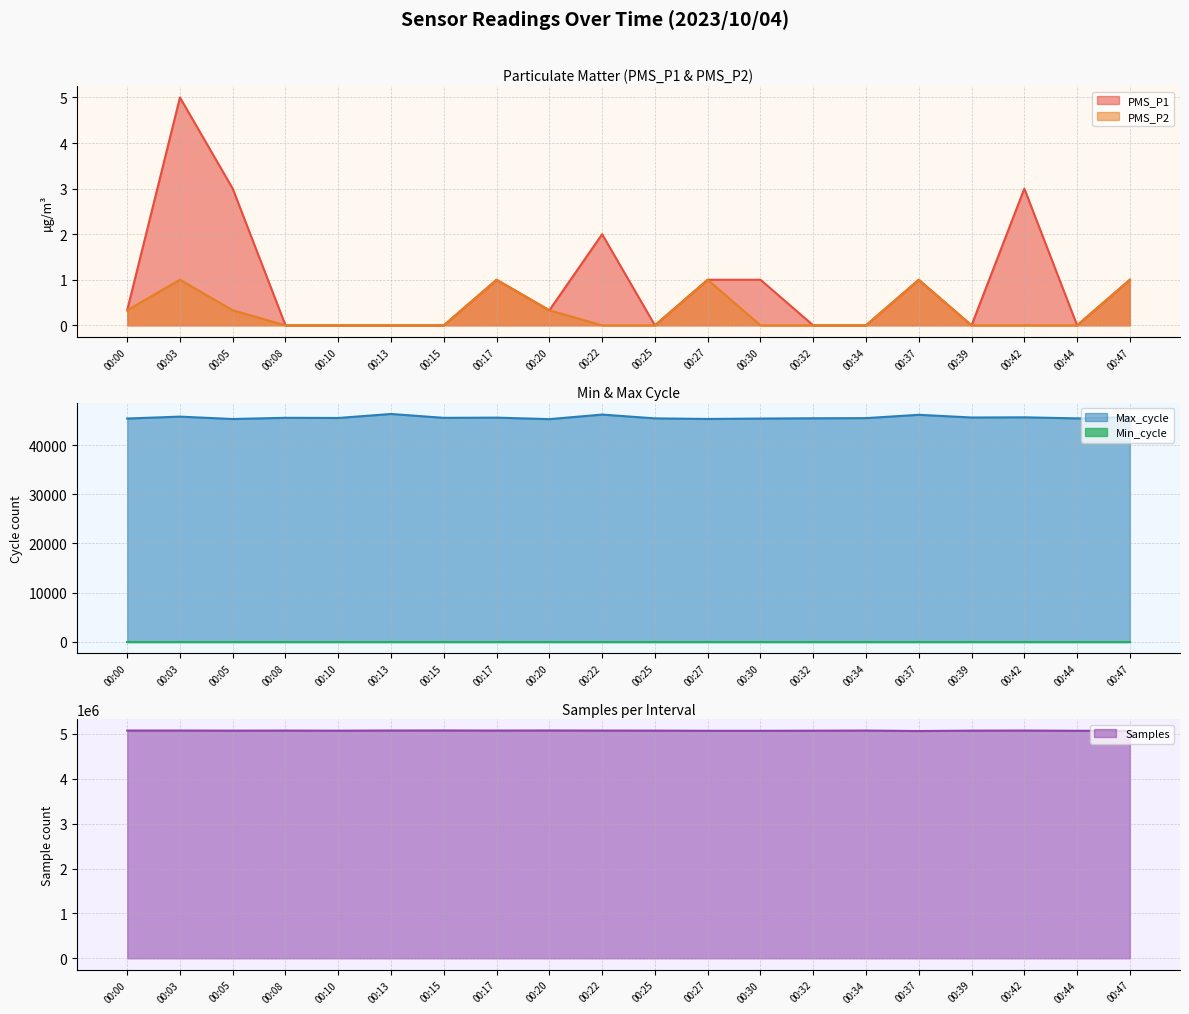

What is the maximum value for Samples?

5078279